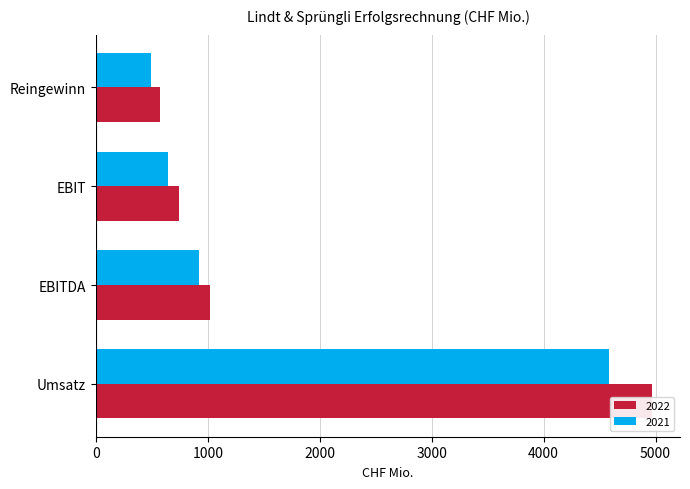

Are the bars grouped side by side (vs. stacked)?

Yes